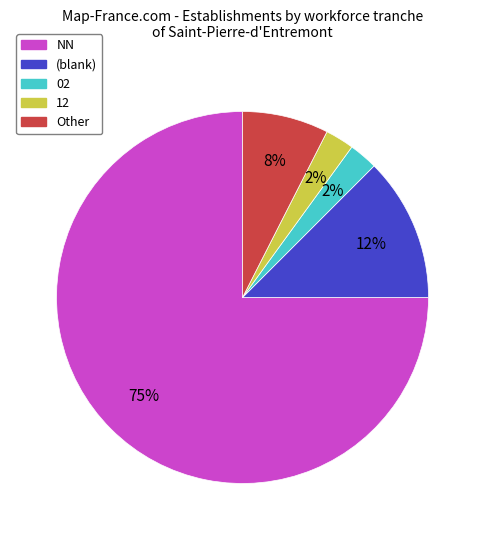

To the nearest percent, what is the average slice percentage?

20%